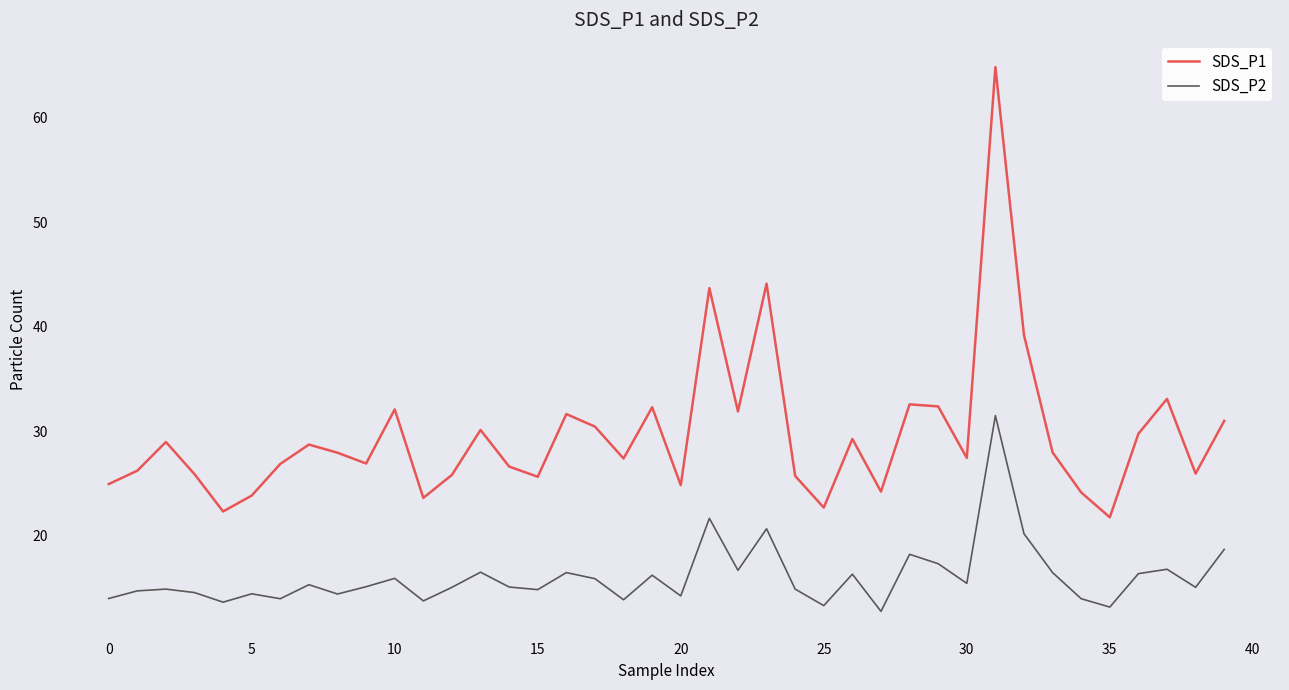

True or false: SDS_P1 and SDS_P2 cross at least once.

False